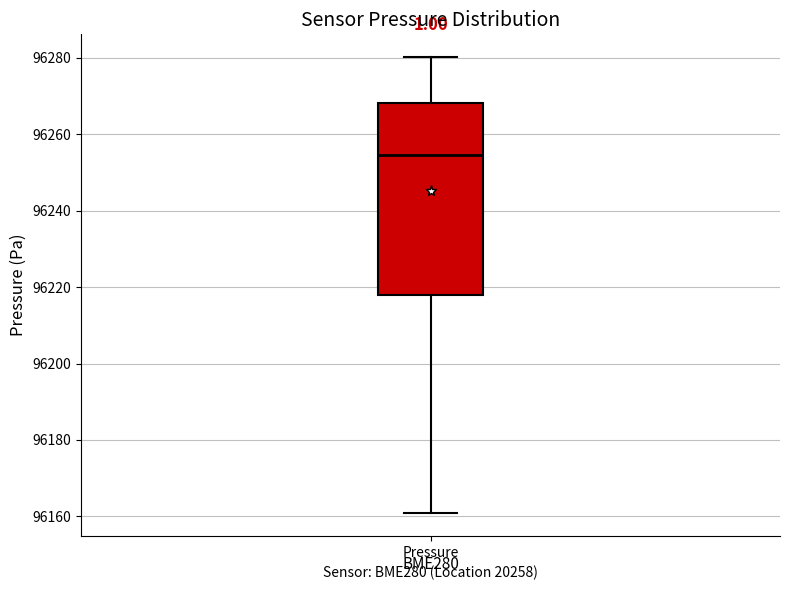

Read this box plot against the y-axis: the position of the median line, the range covered by the box, and the ends of both whiskers. The values are not printed on the chart, so give them approximately, as read against the axis.

median 96254, box 96218 to 96268, whiskers 96160 to 96280